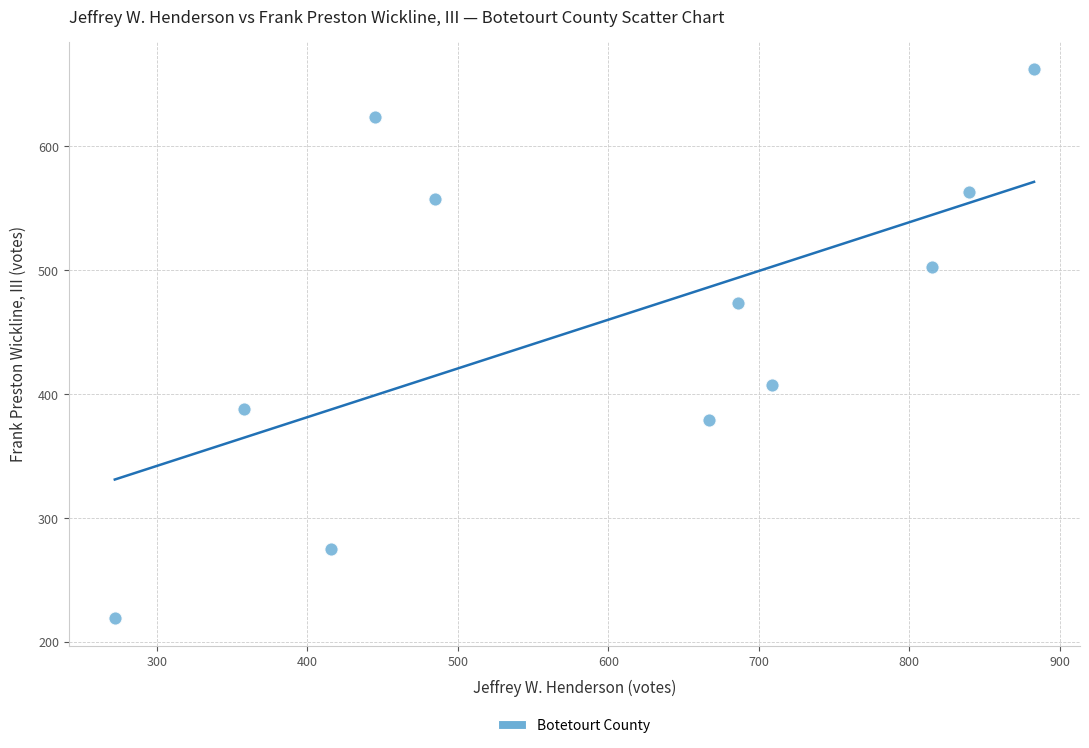

What is the average Y value?

459